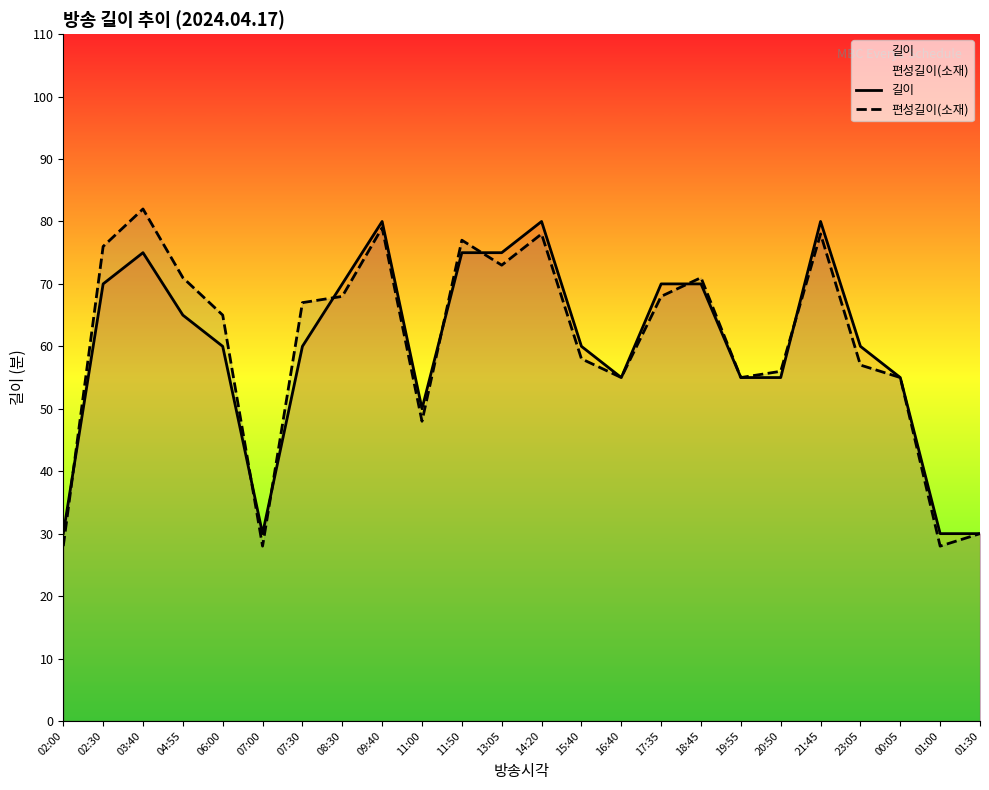

How many values in the 편성길이(소재) series exceed 67?

11